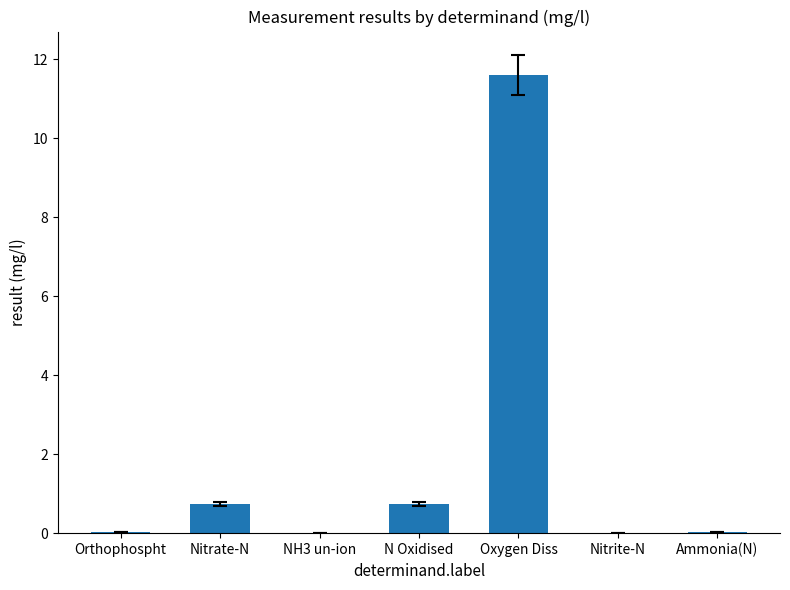

Which has a higher value, Oxygen Diss or Nitrite-N?

Oxygen Diss